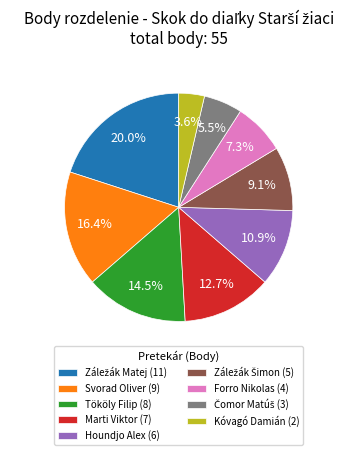

Which slice is the smallest?

Kóvagó Damián